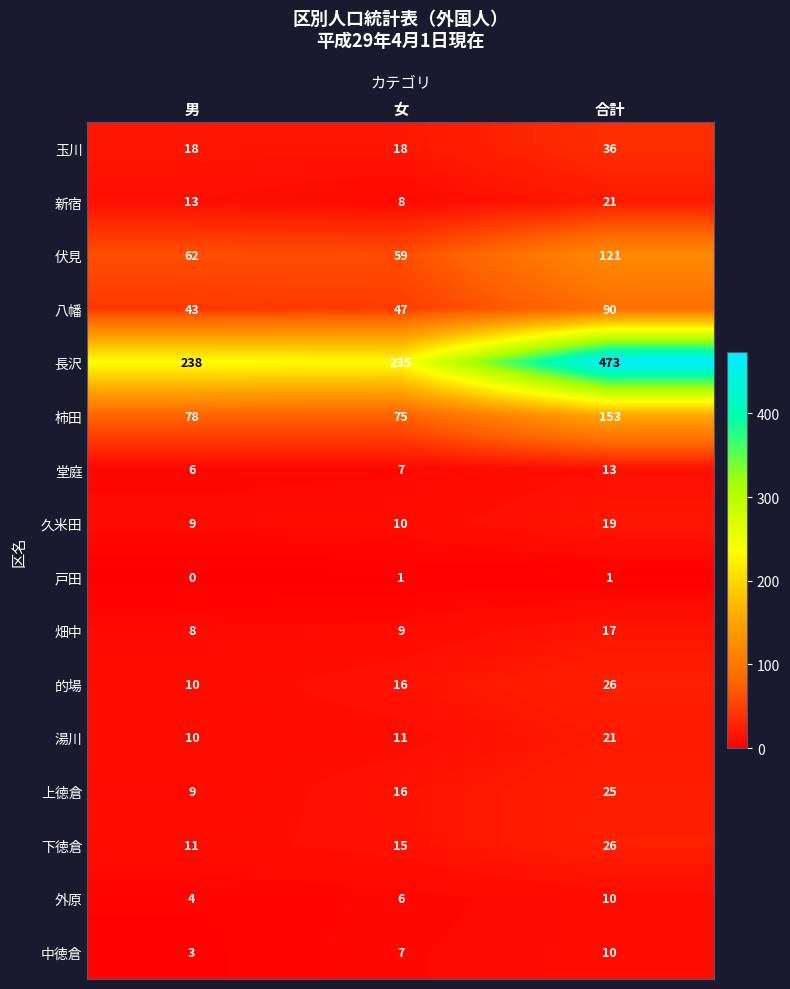

How many categories are shown in the chart?

3